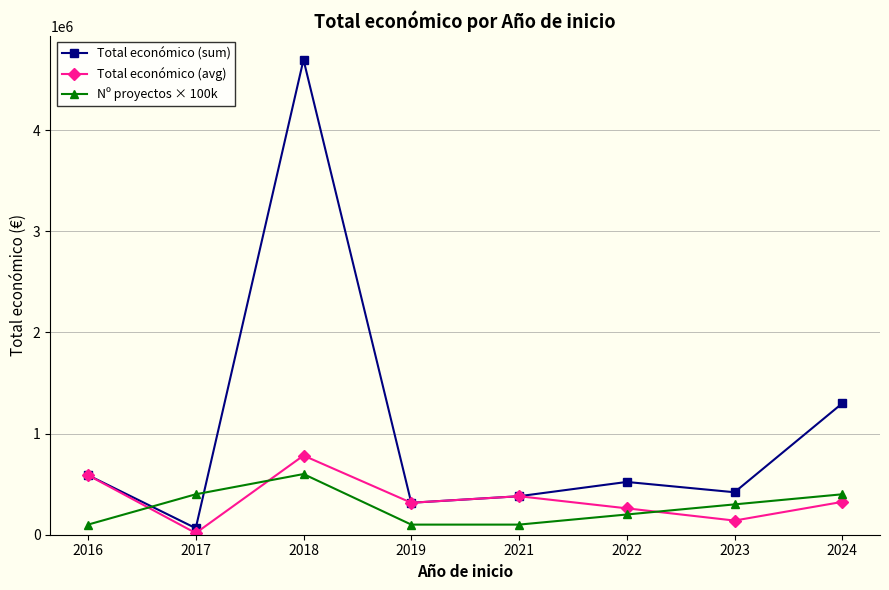

In Total económico (avg), how many points are higher than both neighbors (excluding endpoints)?

2